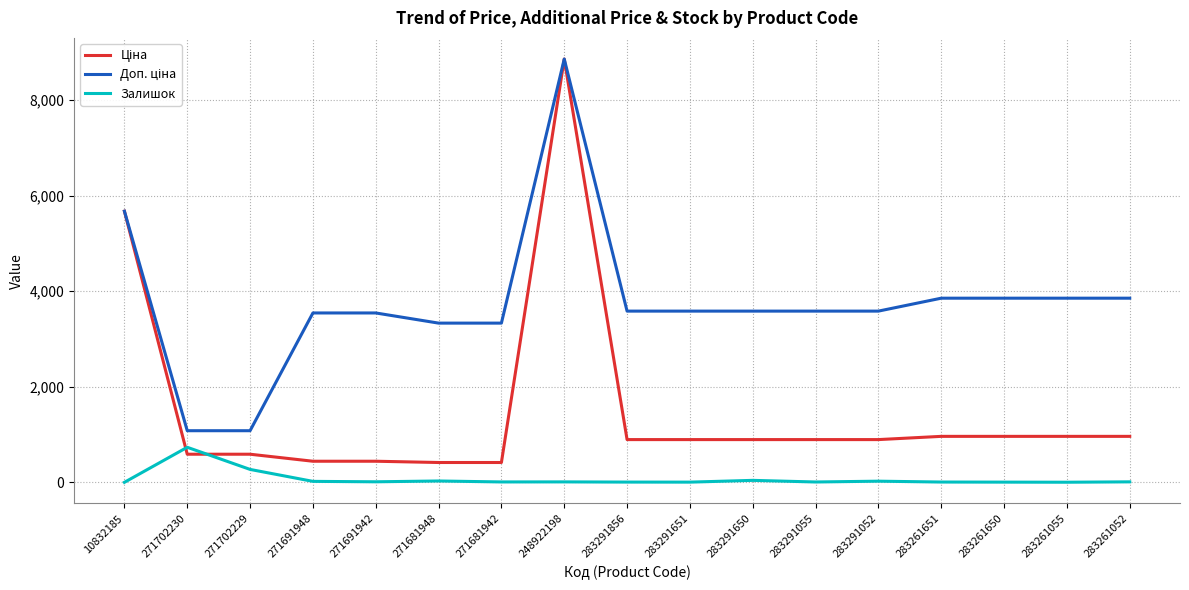

At which category is the sum across all series the highest?

248922198